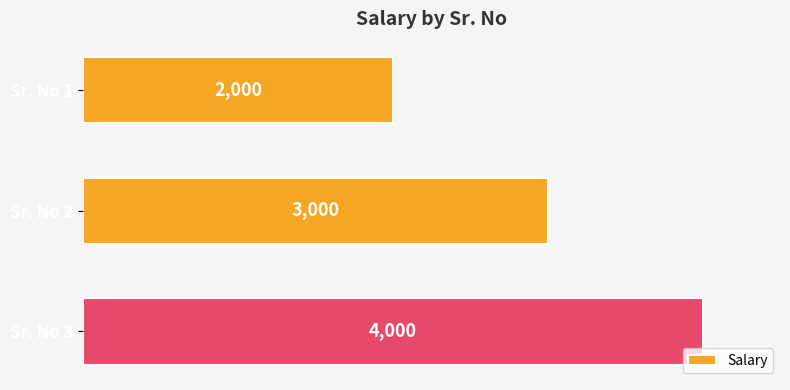

Reading top to bottom, extract all data points from this chart.

Sr. No 1=2000	Sr. No 2=3000	Sr. No 3=4000